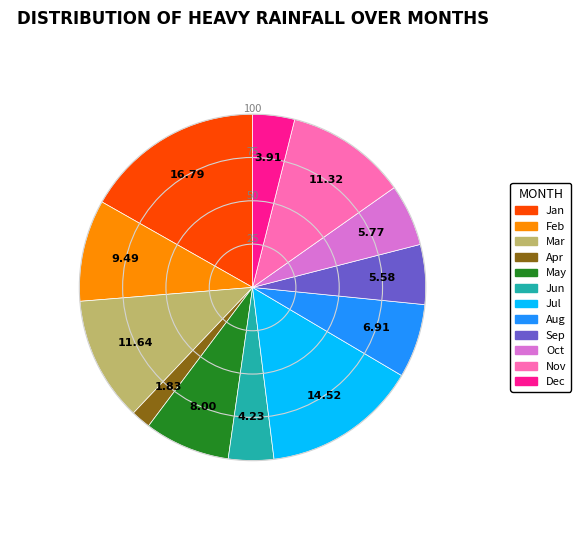

How many slices are in this pie chart?

12